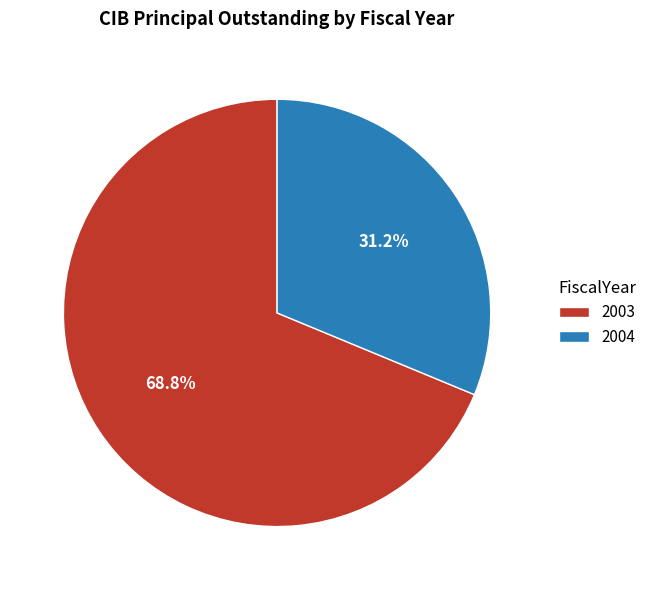

The 2003 slice represents 69% of the pie. True or false?

True